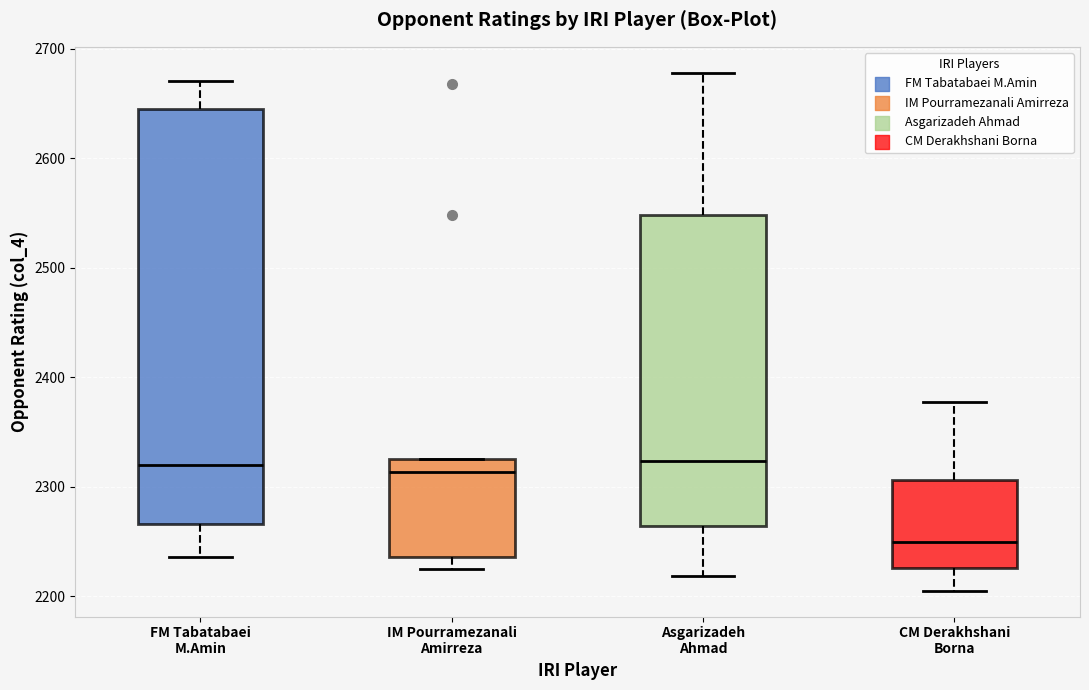

Which box is the tallest, from its lower edge to its upper edge?

FM Tabatabaei M.Amin